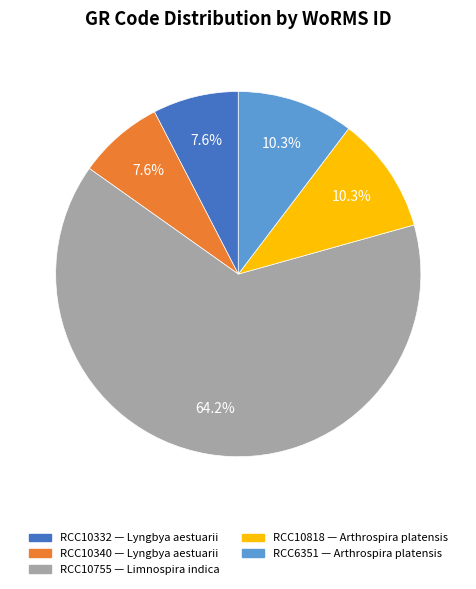

Is the sum of RCC10818 and RCC10340 greater than half?

No